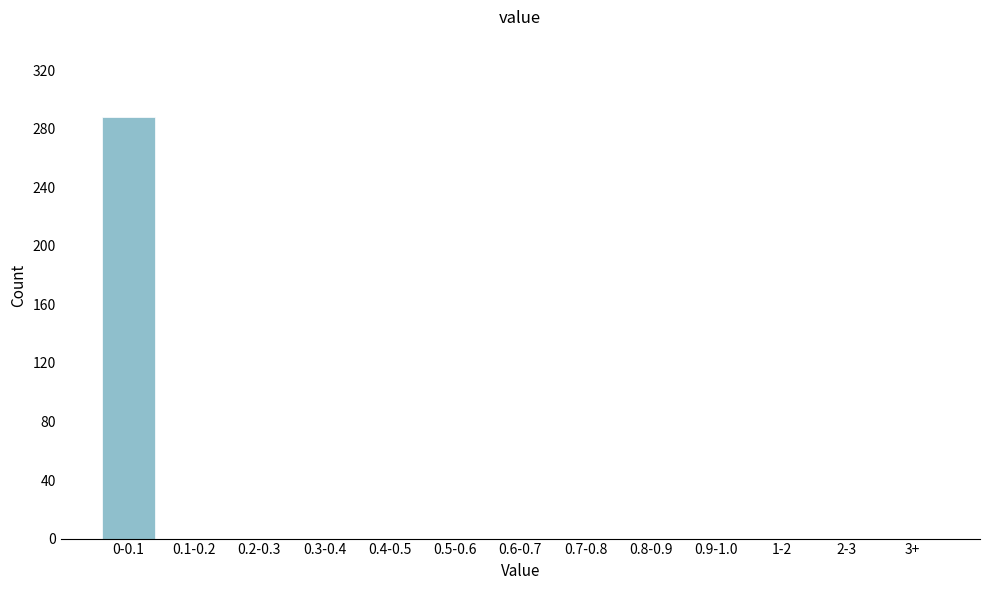

Reading left to right, extract all data points from this chart.

0-0.1=288	0.1-0.2=0	0.2-0.3=0	0.3-0.4=0	0.4-0.5=0	0.5-0.6=0	0.6-0.7=0	0.7-0.8=0	0.8-0.9=0	0.9-1.0=0	1-2=0	2-3=0	3+=0